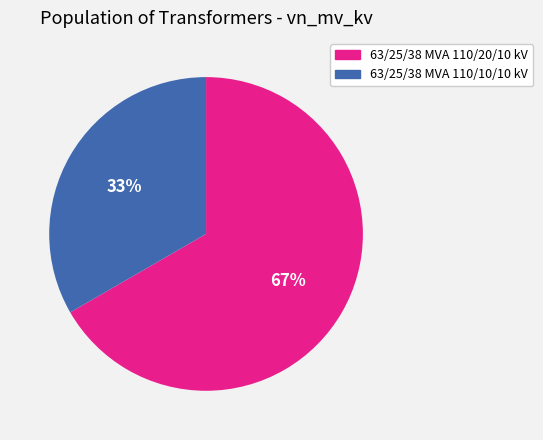

What is the largest slice in the pie chart?

63/25/38 MVA 110/20/10 kV